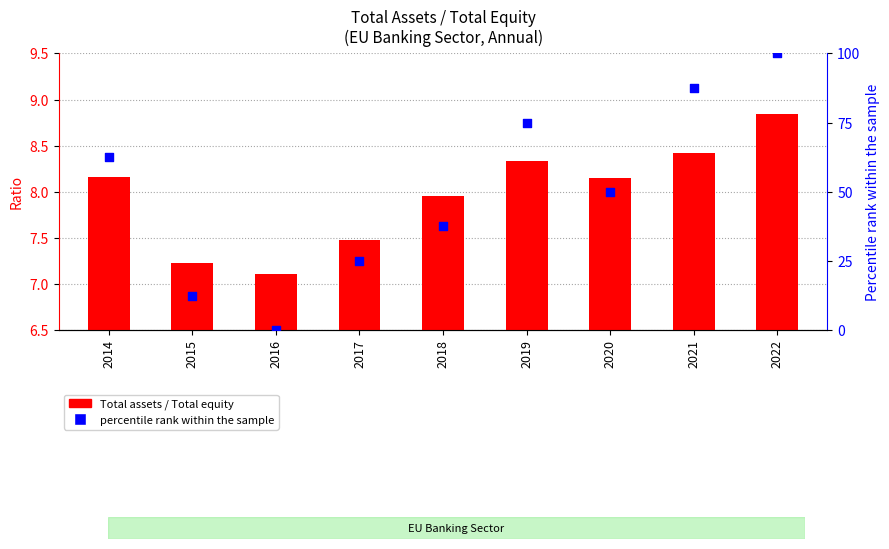

Which series has the largest Y range (max minus min)?

percentile rank within the sample